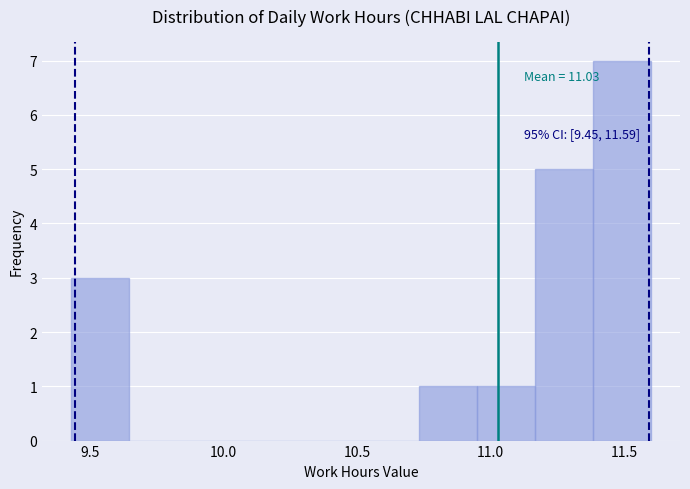

Which range on the x-axis has the tallest bar?

11.40 to 11.60